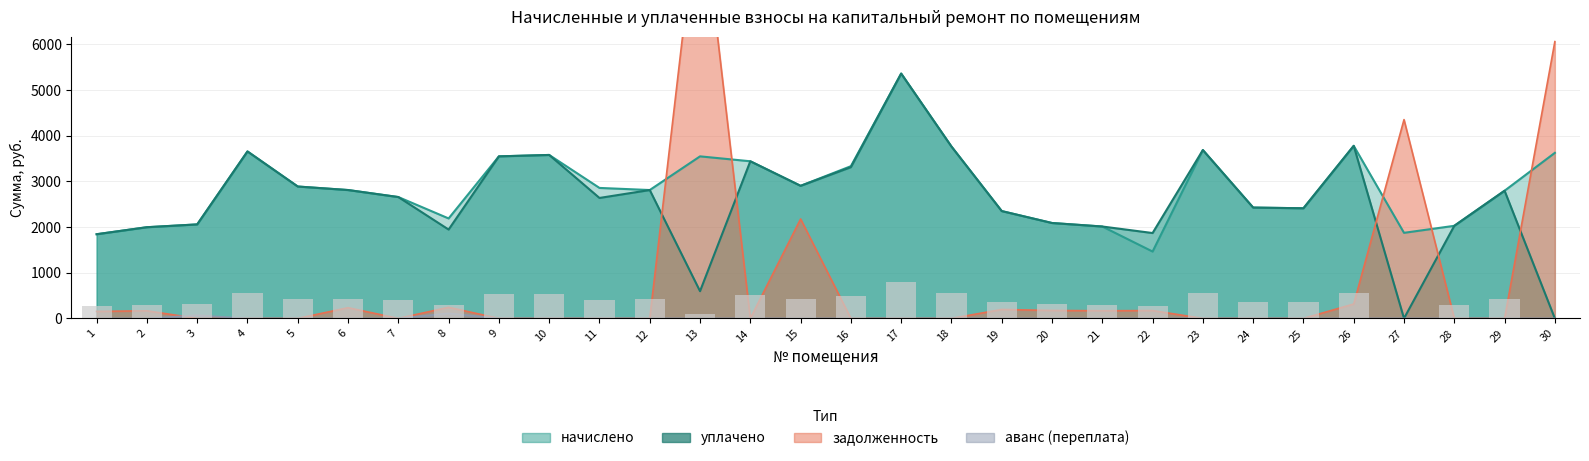

What are all the series names shown in the legend?

задолженность, начислено, уплачено, аванс (переплата)